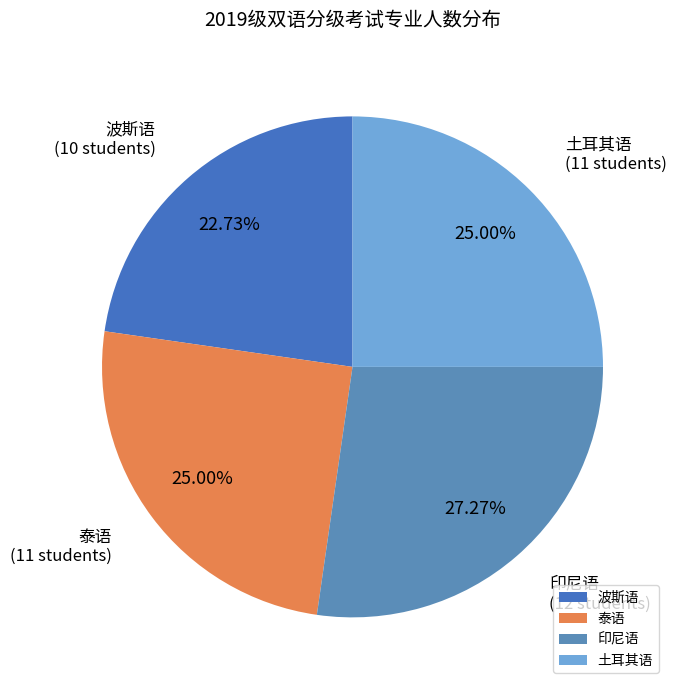

What percentage is the 印尼语 slice, to the nearest percent?

27%